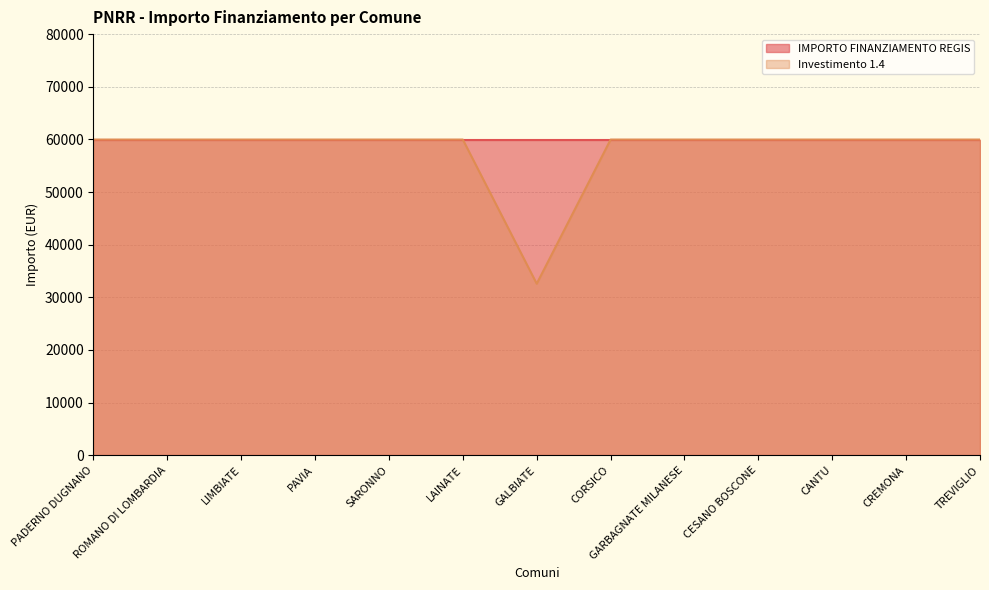

How many distinct data groups are displayed?

2